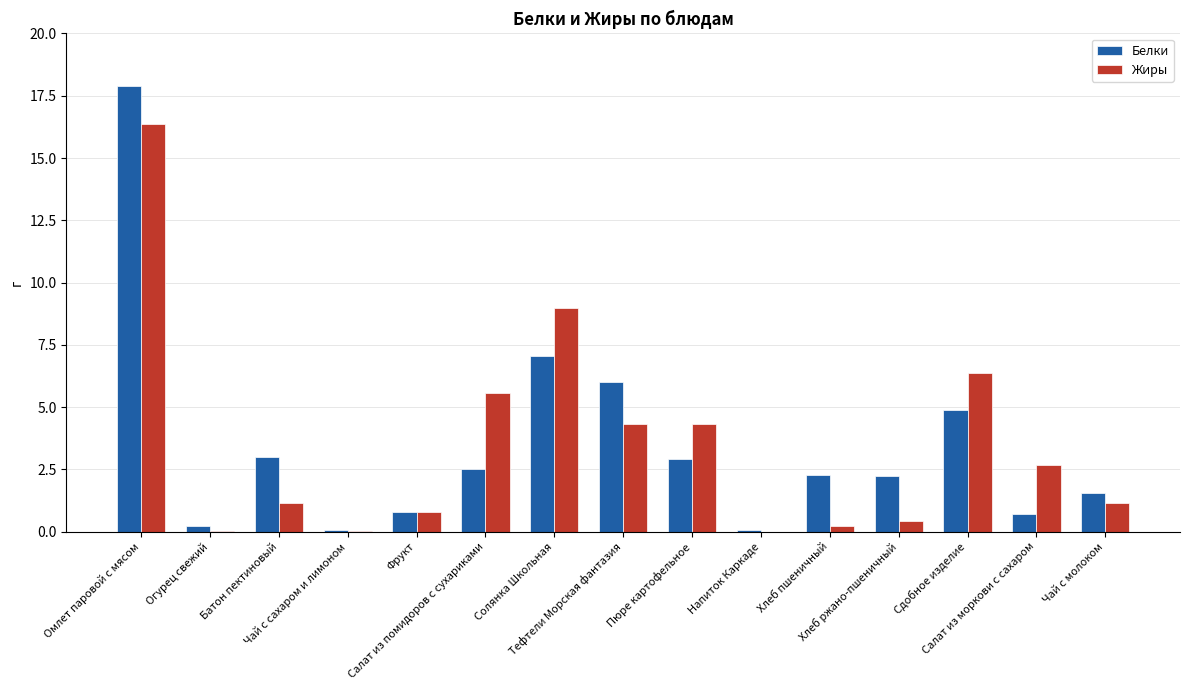

What is the difference between the Жиры values at Батон пектиновый and Пюре картофельное?

3.2